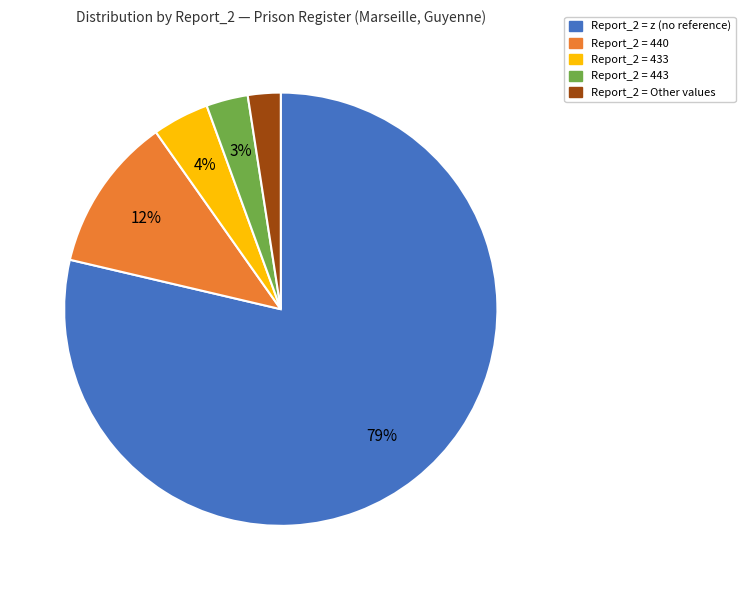

Is there a majority slice in this chart?

Yes